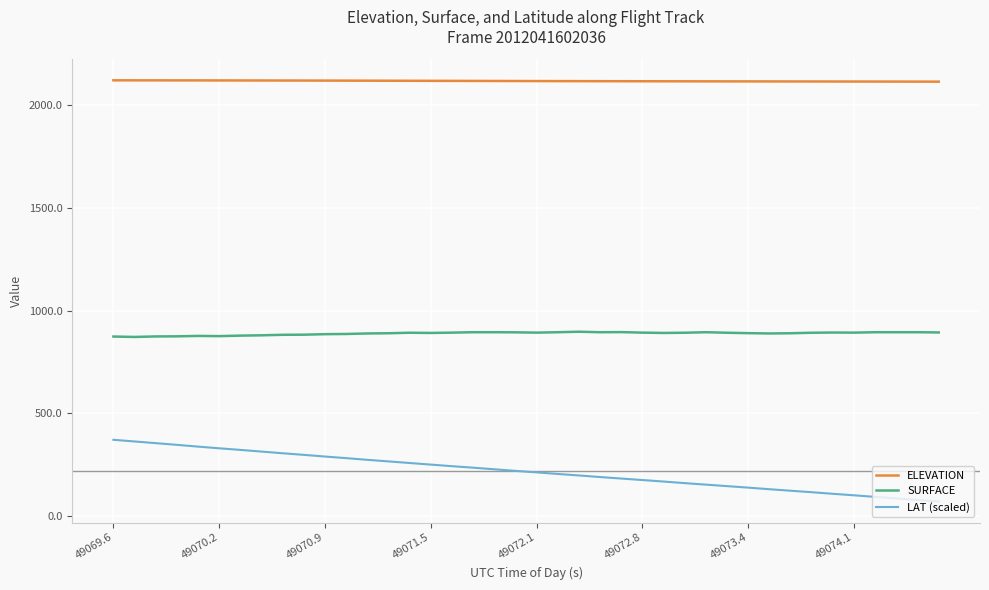

What is the average value of the LAT (scaled) series?

218.4